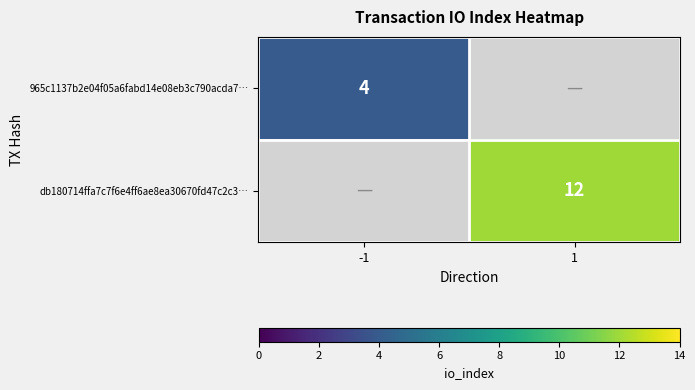

Count the number of categories in the chart.

2